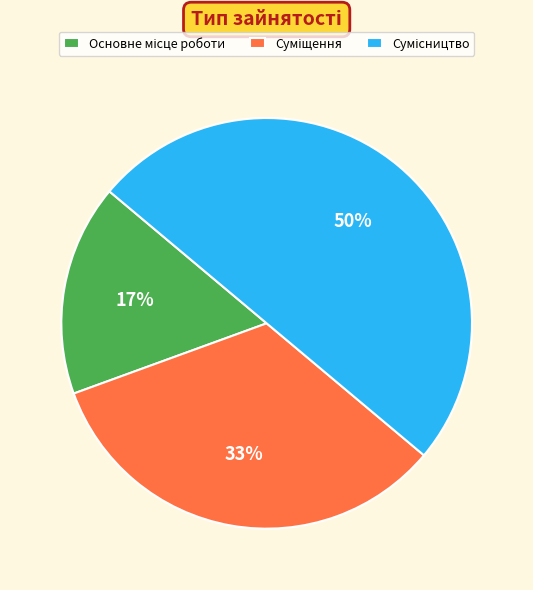

How many slices are in this pie chart?

3